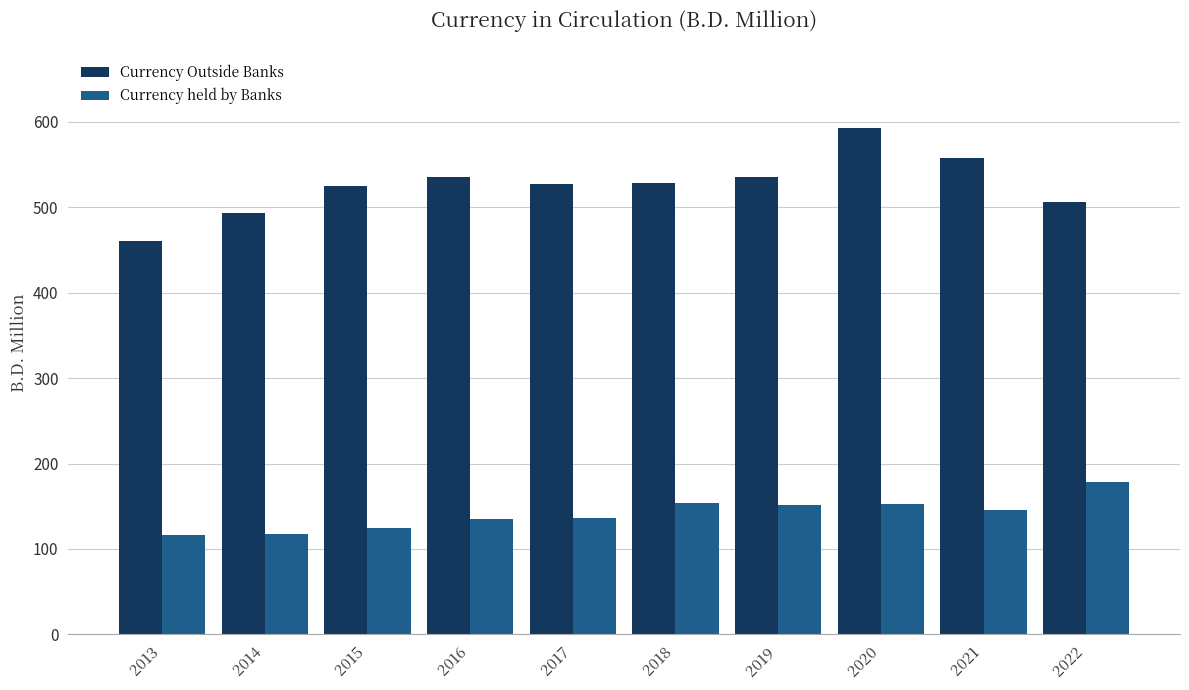

Which series has the widest spread of values?

Currency Outside Banks